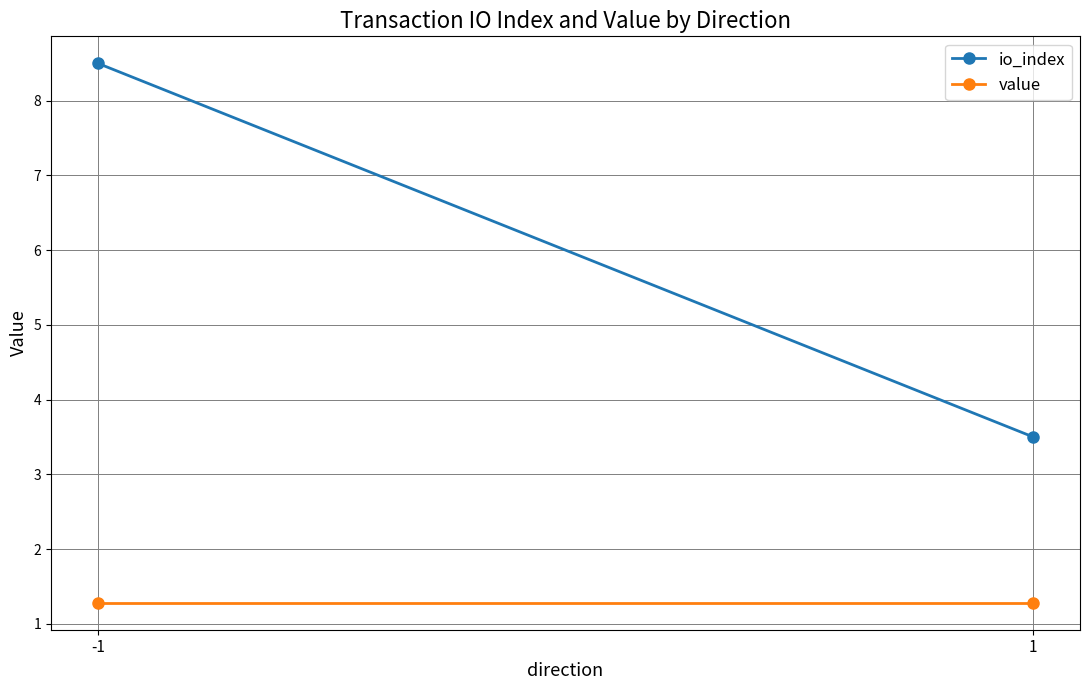

What is the value of the io_index point at the 1st from the left?

8.5